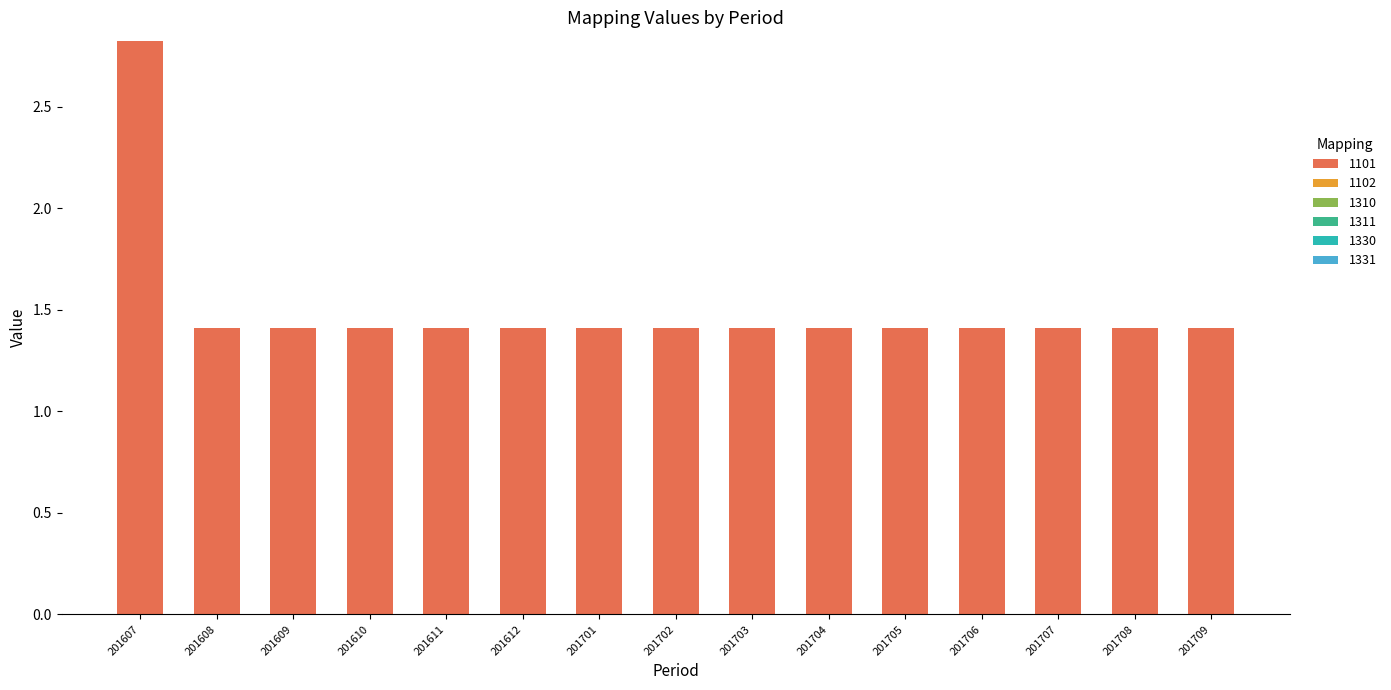

What is the ratio of the value at 201709 to the value at 201607?

0.5